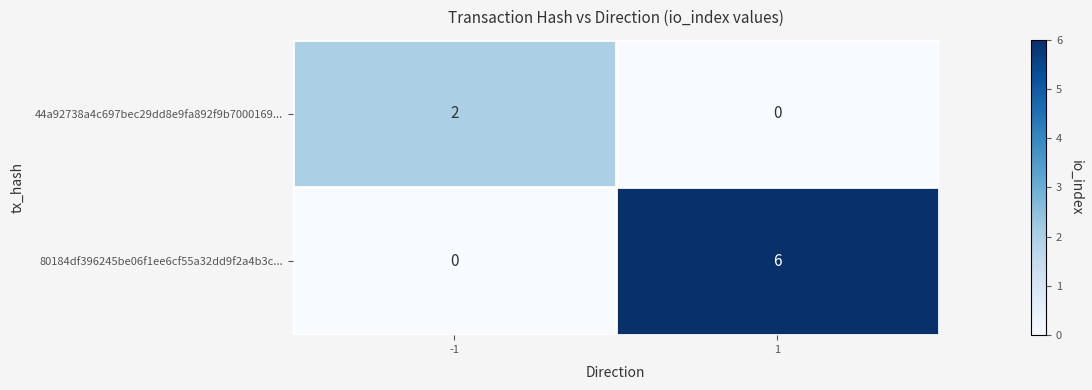

Rank the series by their average value, from highest to lowest.

80184df396245be06f1ee6cf55a32dd9f2a4b3c..., 44a92738a4c697bec29dd8e9fa892f9b7000169...